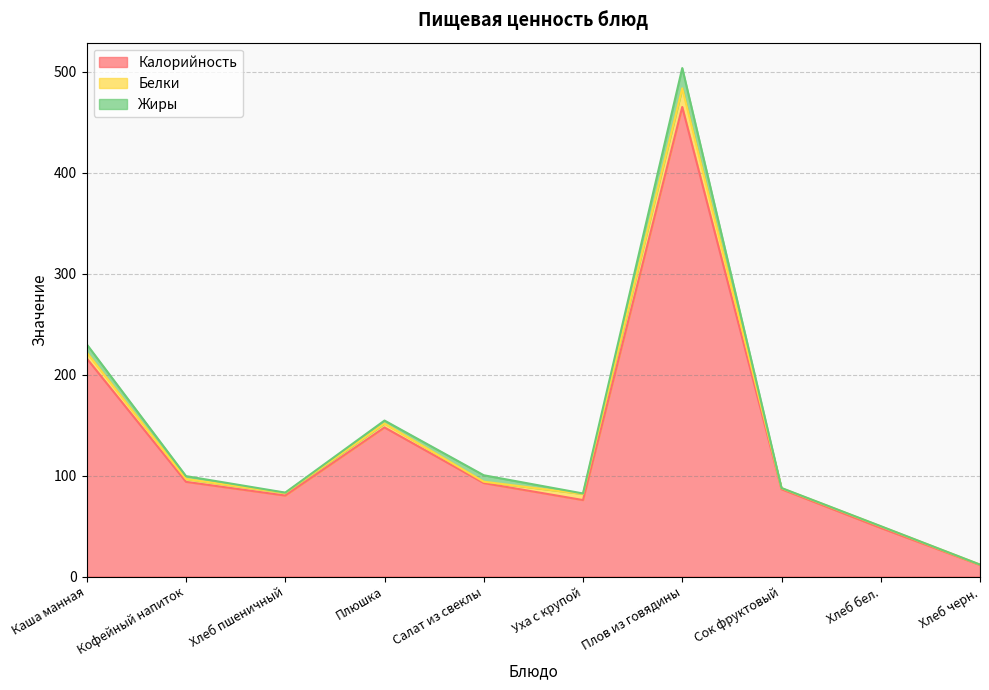

The Калорийность series shows 86.5 at Сок фруктовый. True or false?

True